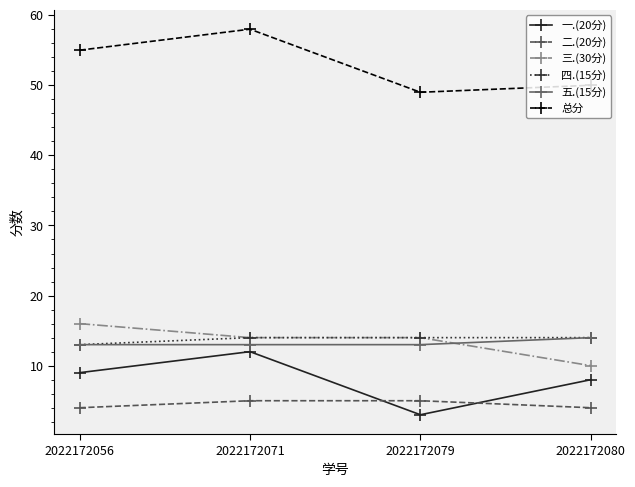

How many lines are shown in the chart?

6